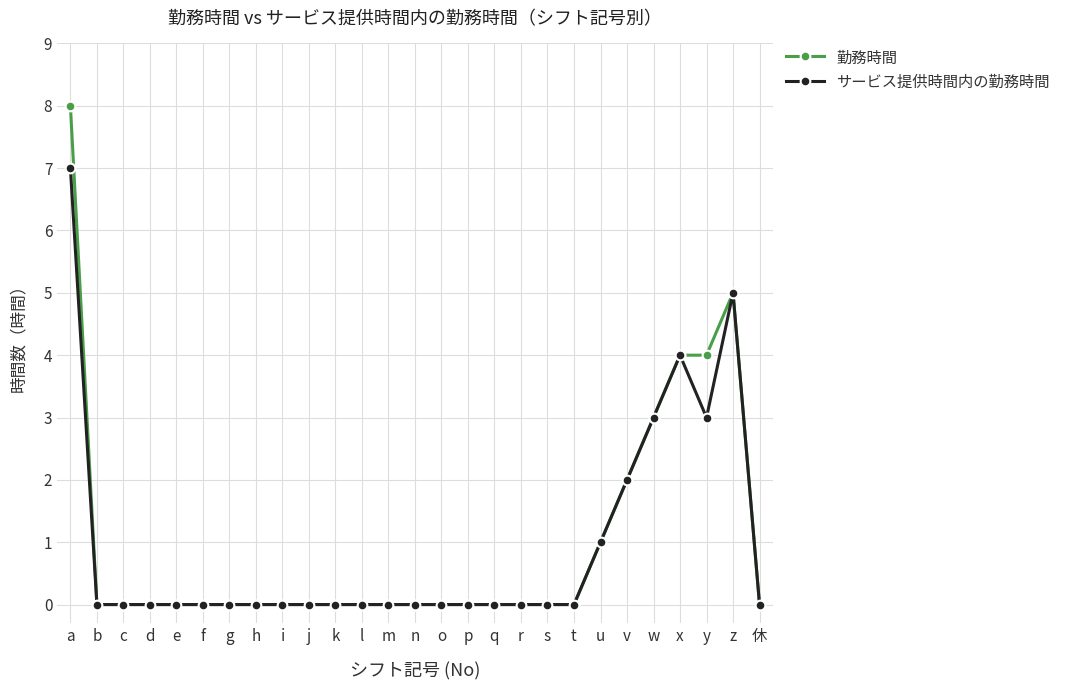

What are all the series names shown in the legend?

勤務時間, サービス提供時間内の勤務時間